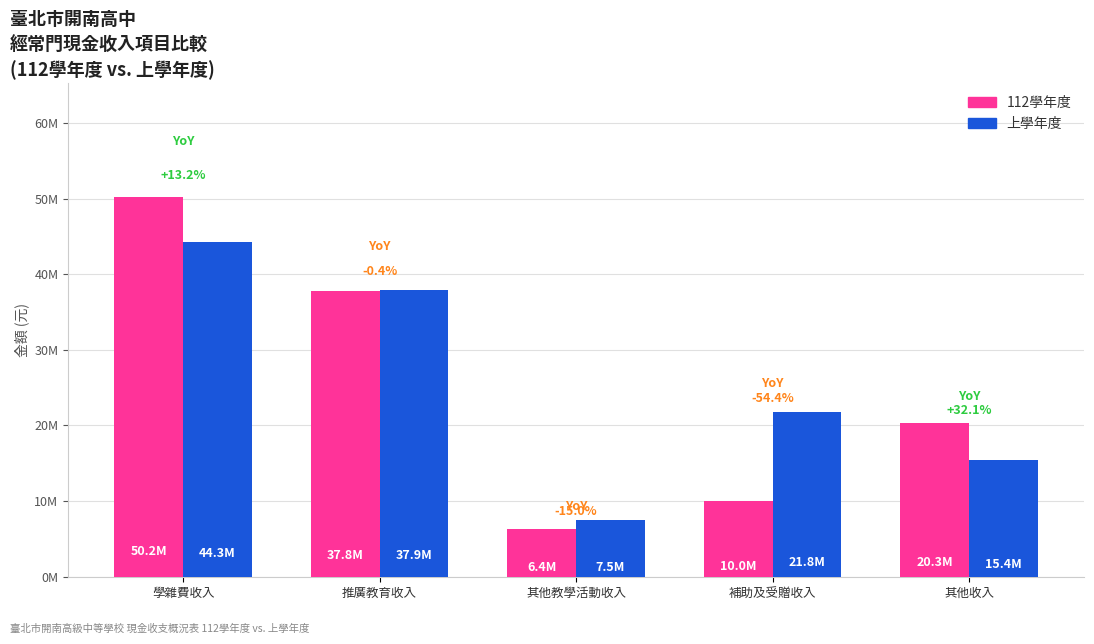

What are all the series names shown in the legend?

112學年度, 上學年度